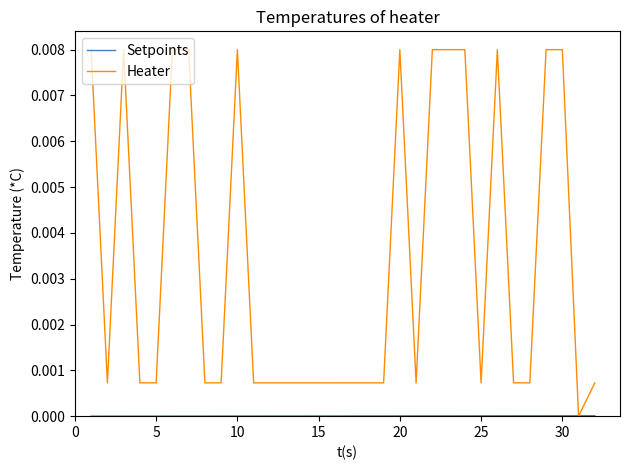

Which series has the largest total across all categories?

Heater